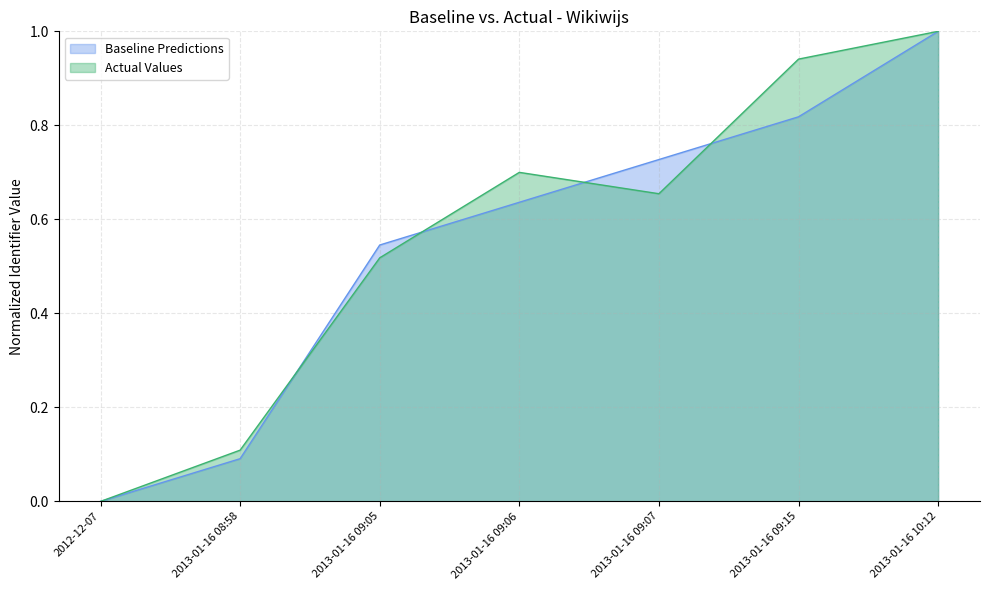

What are all the series names shown in the legend?

Baseline Predictions, Actual Values